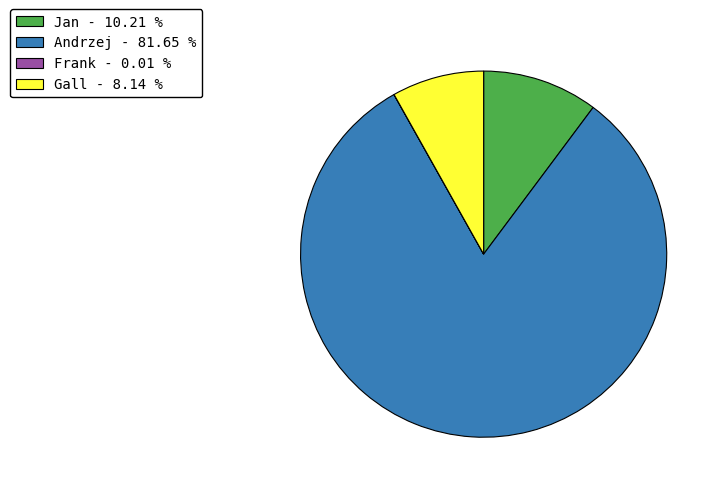

Which has a higher value, Gall - 8.14 % or Andrzej - 81.65 %?

Andrzej - 81.65 %